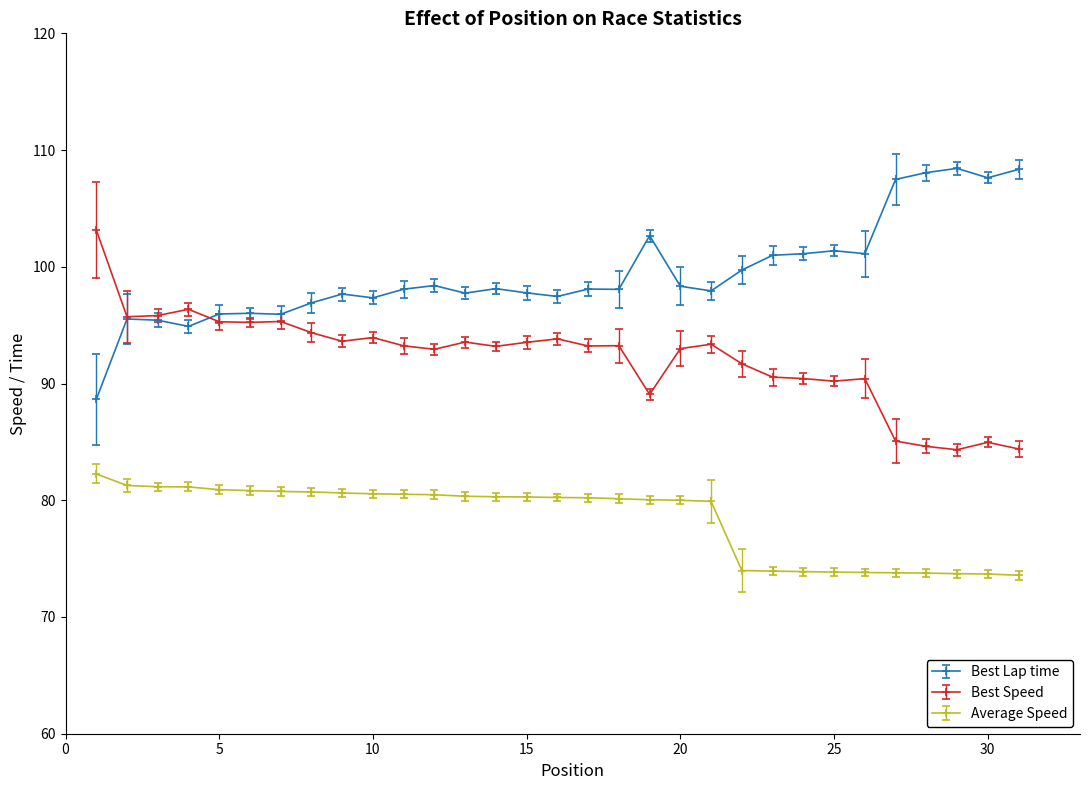

What is the highest value of the Best Speed series?

103.2